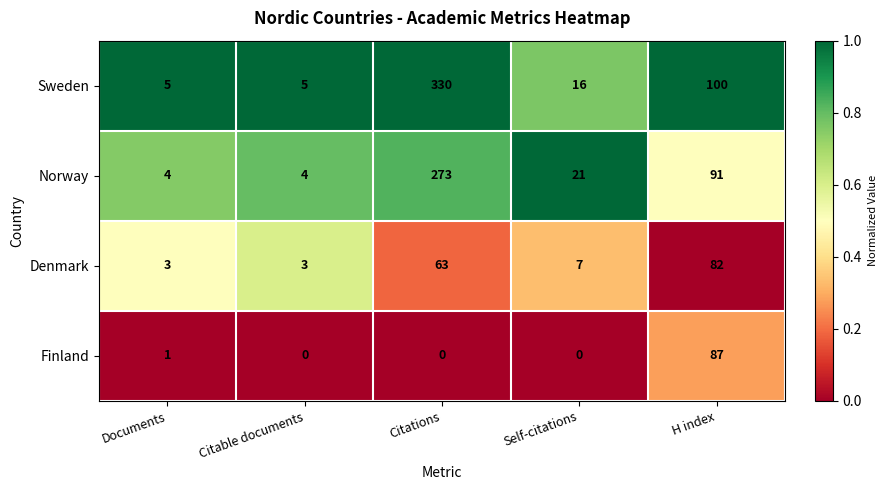

Rank the series by their average value, from lowest to highest.

Finland, Denmark, Norway, Sweden